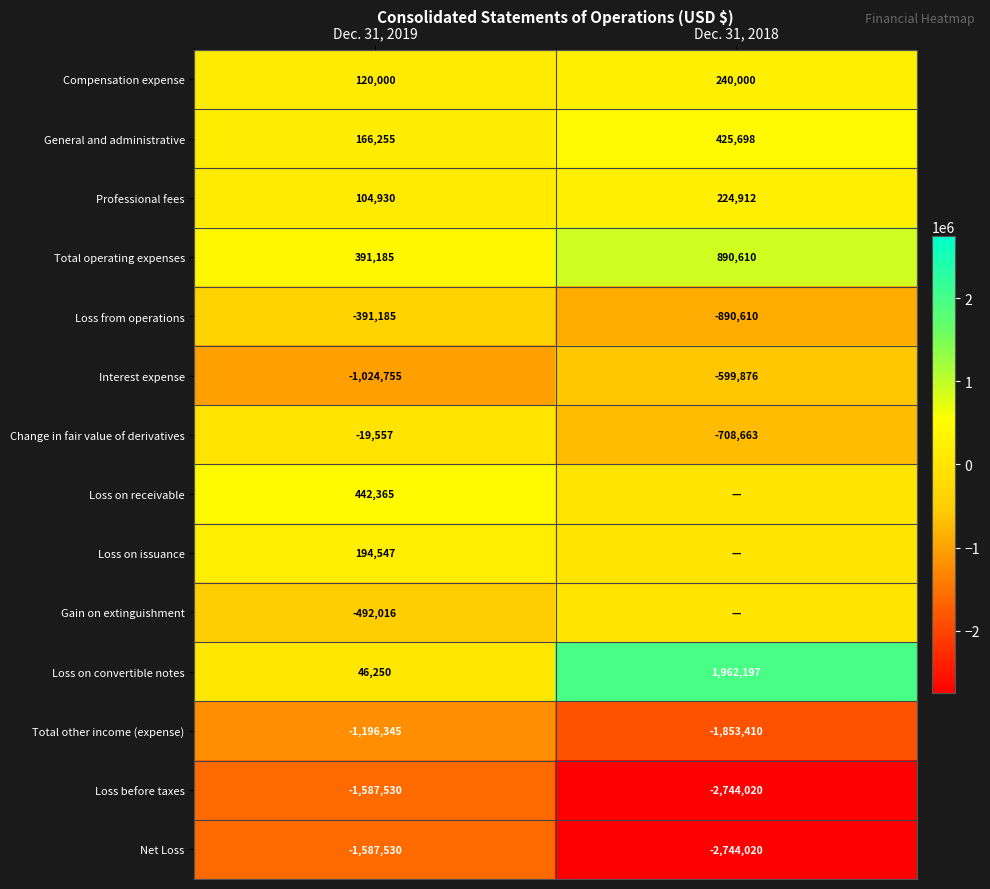

What is the difference between the maximum and minimum values in the Compensation expense series?

120000